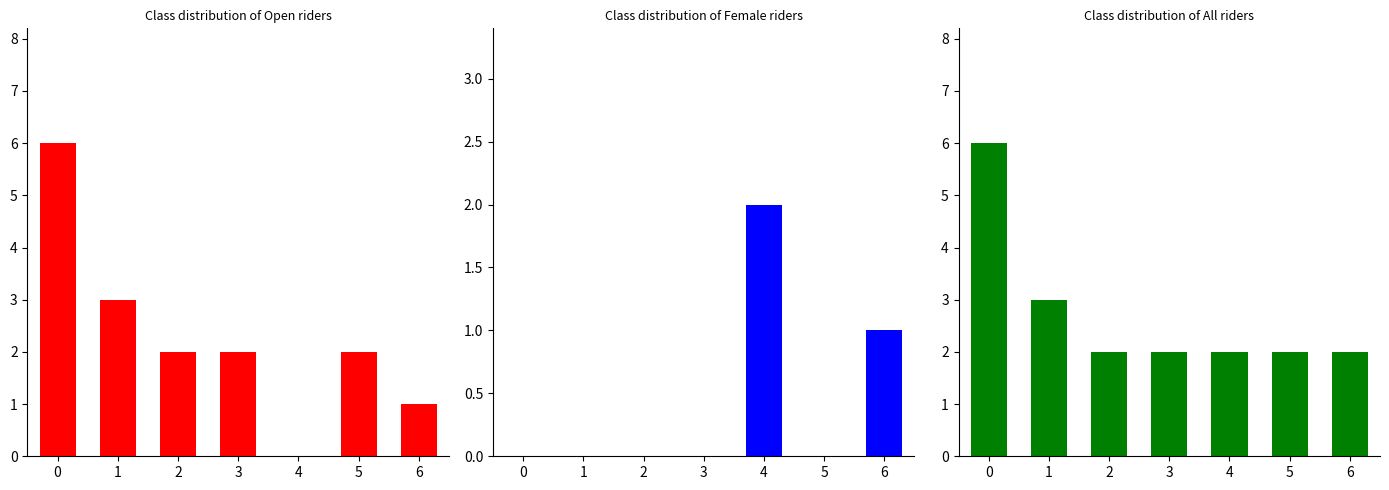

Is it true that Female equals 1 at 4?

False